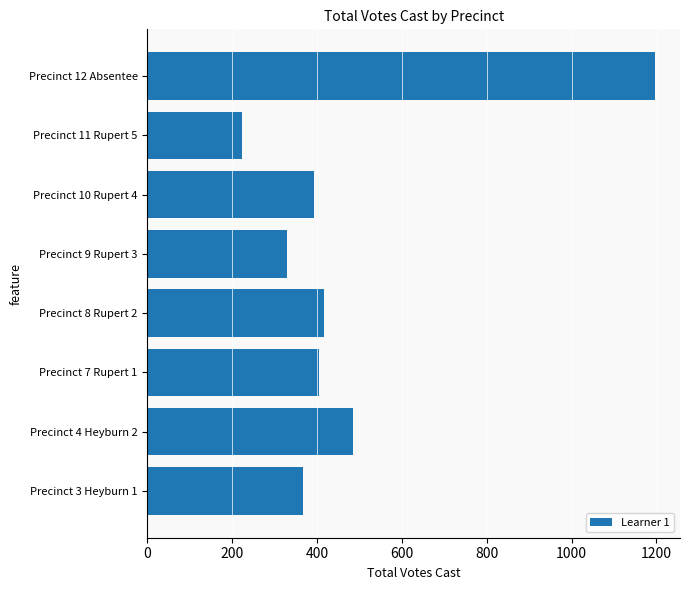

What is the approximate value at Precinct 7 Rupert 1, to the nearest 100?

400